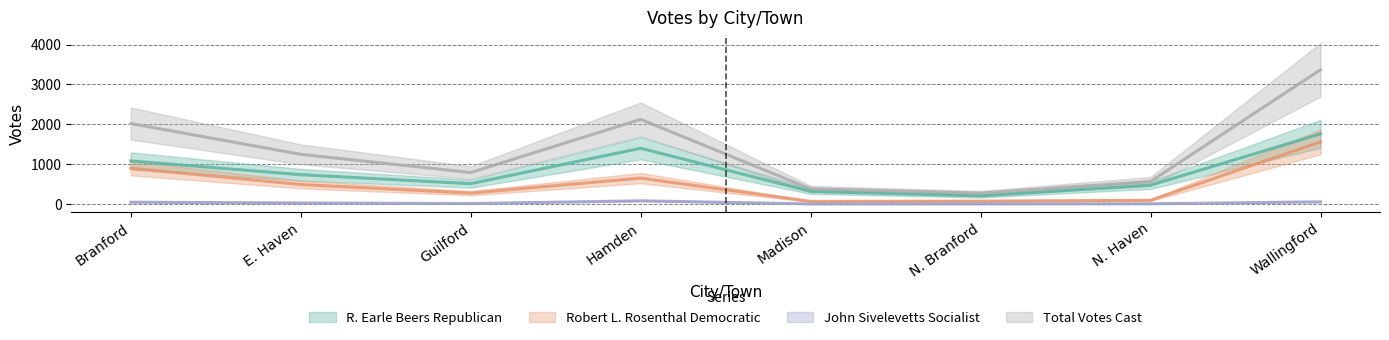

What is the sum of all Total Votes Cast values?

10753